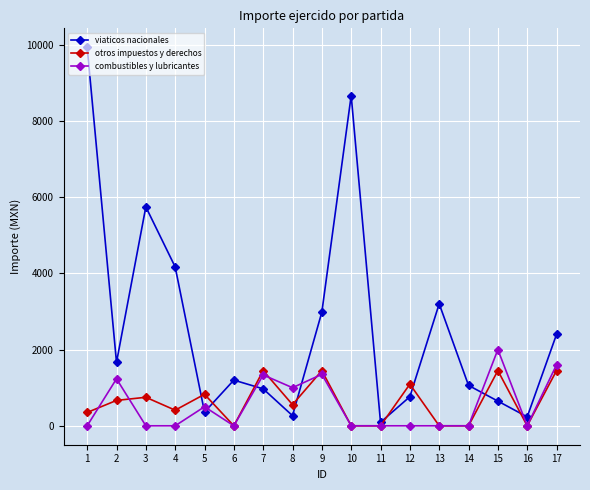

Where is the first local maximum for combustibles y lubricantes?

2